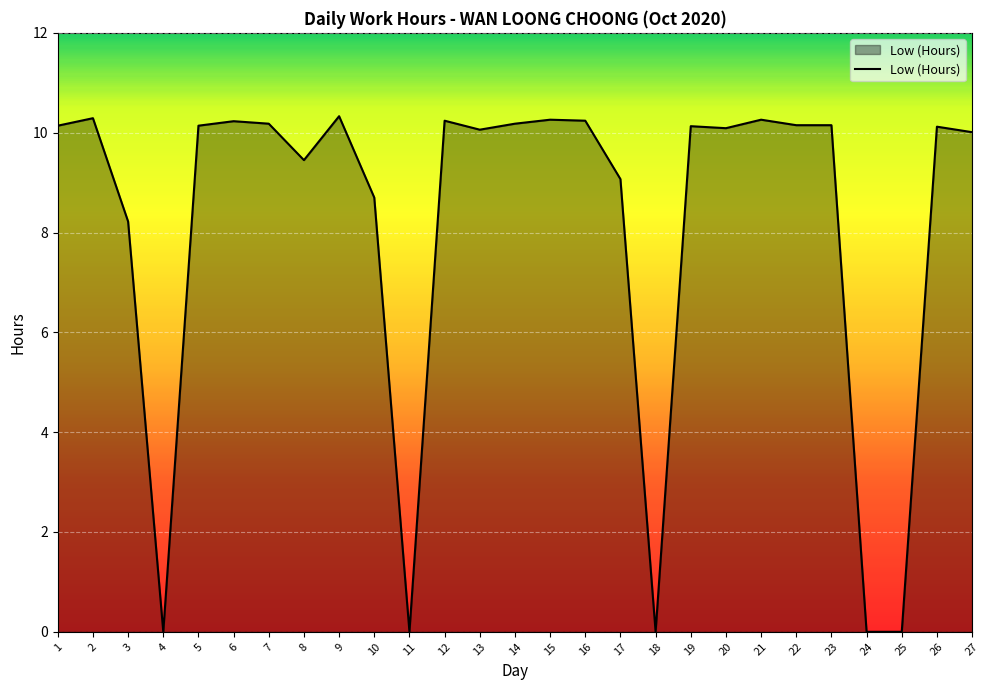

True or false: the data has more than 1 interior local peaks.

True